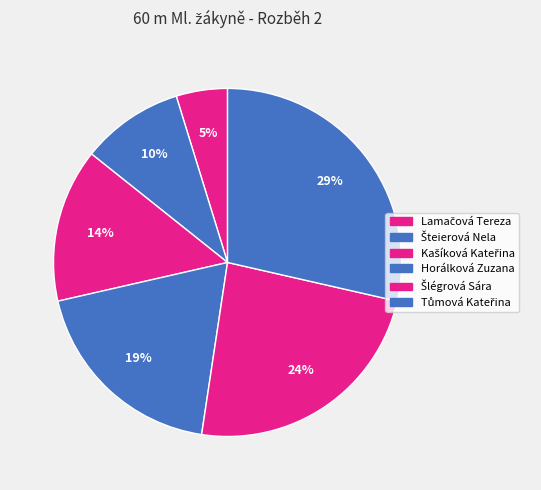

What percentage is the Šlégrová Sára slice, to the nearest percent?

24%